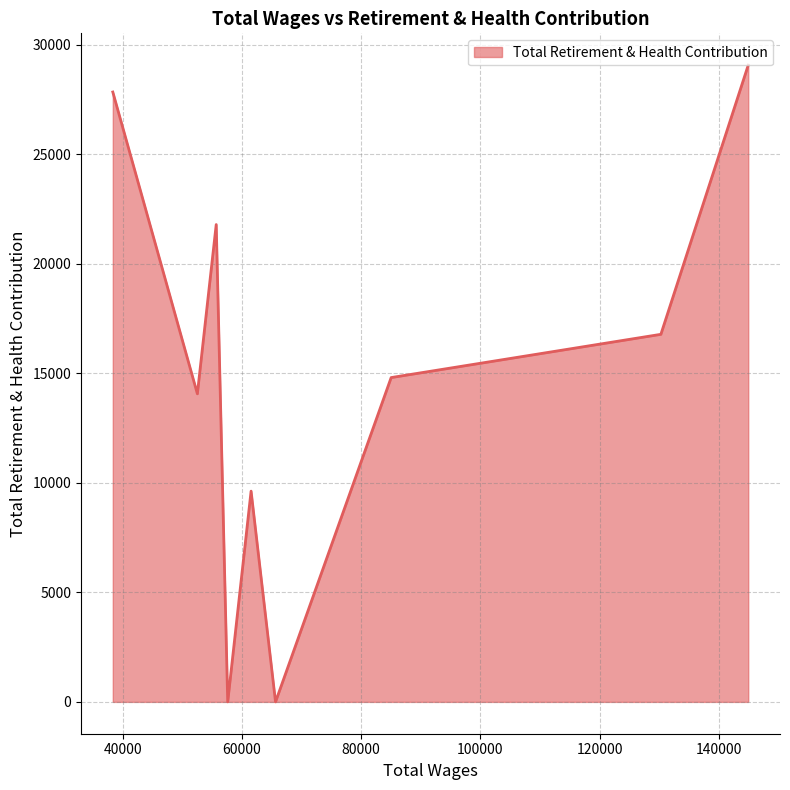

What is the greatest value displayed?

29076